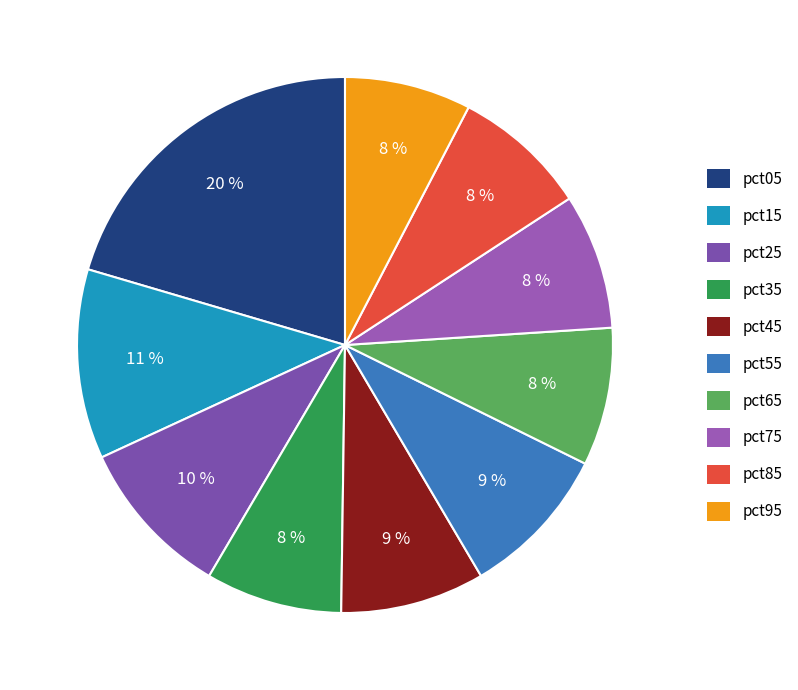

Is there any slice that represents more than half of the pie?

No